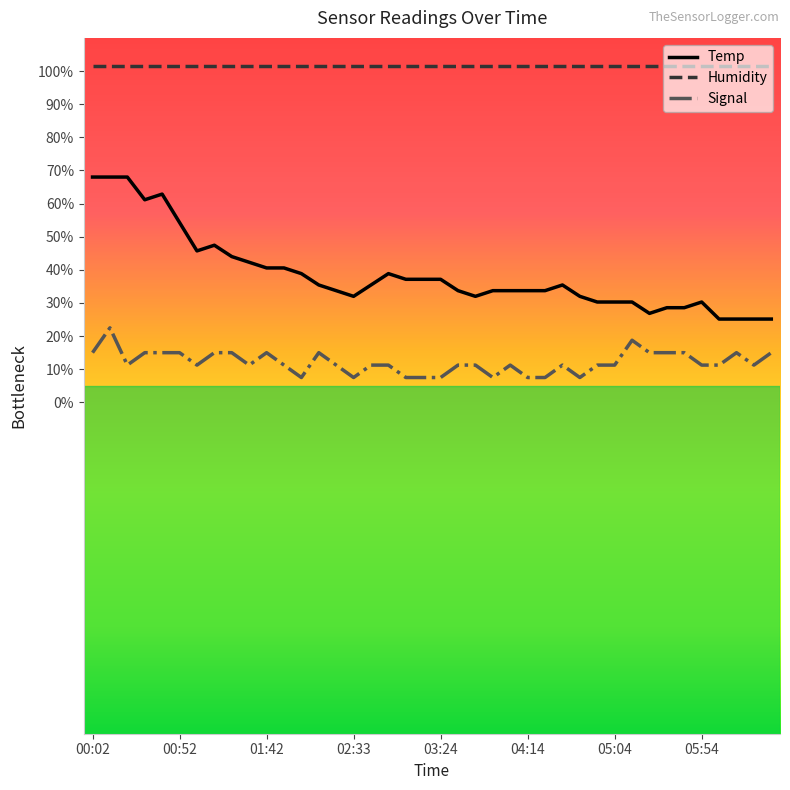

What is the difference between the second highest and second lowest values in the Temp series?

42.9